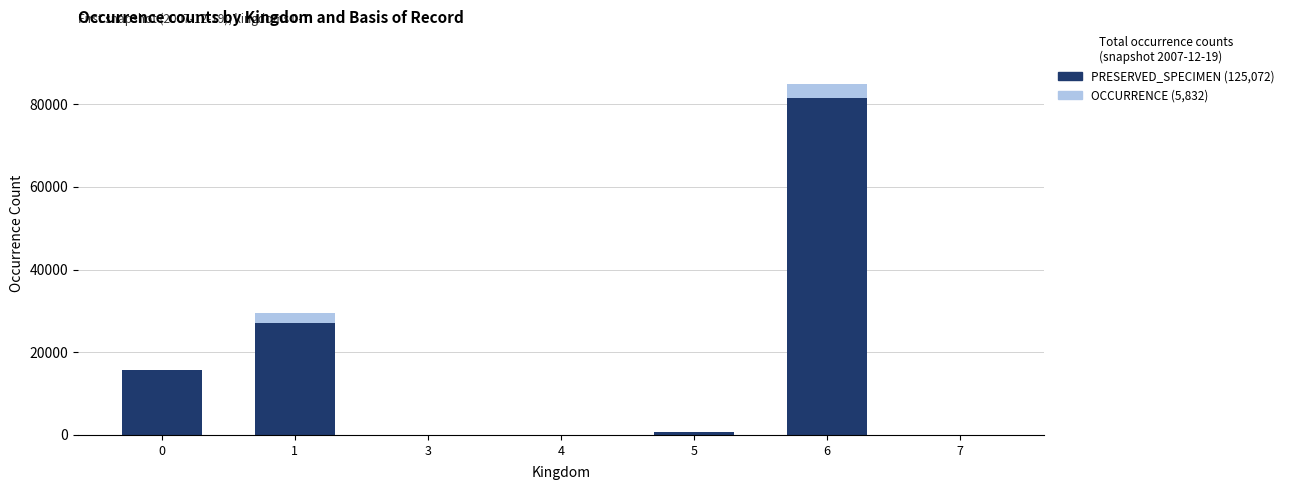

At which category is the sum across all series the highest?

6